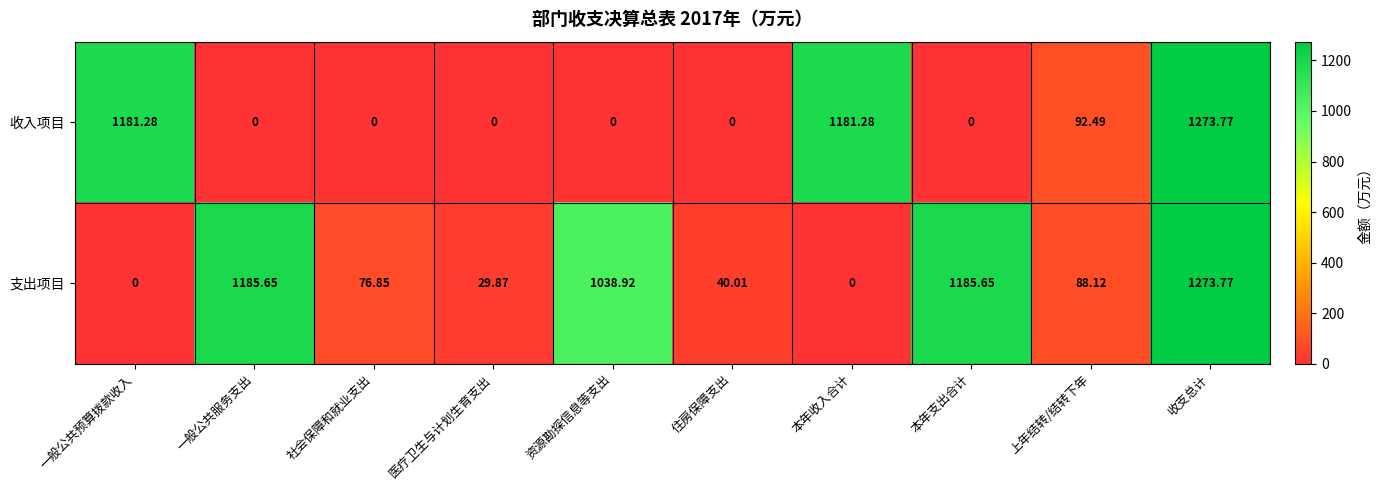

Which category has the highest value in the 收入项目 series?

收支总计